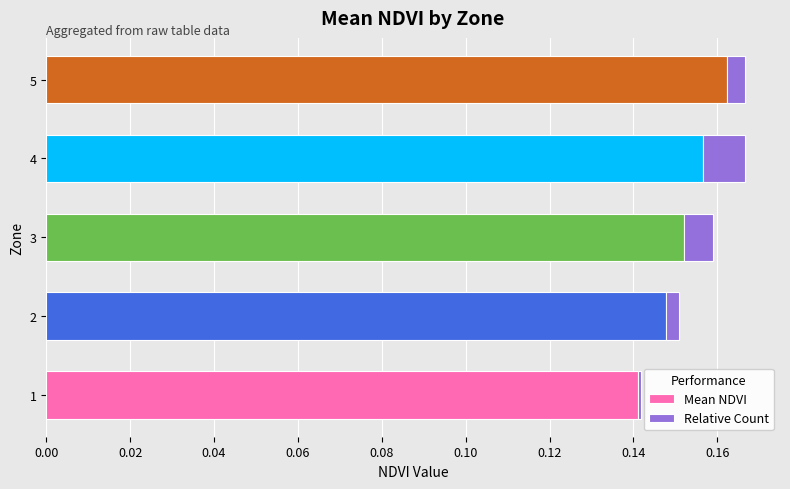

Rank the categories by Mean NDVI value from highest to lowest.

5, 4, 3, 2, 1